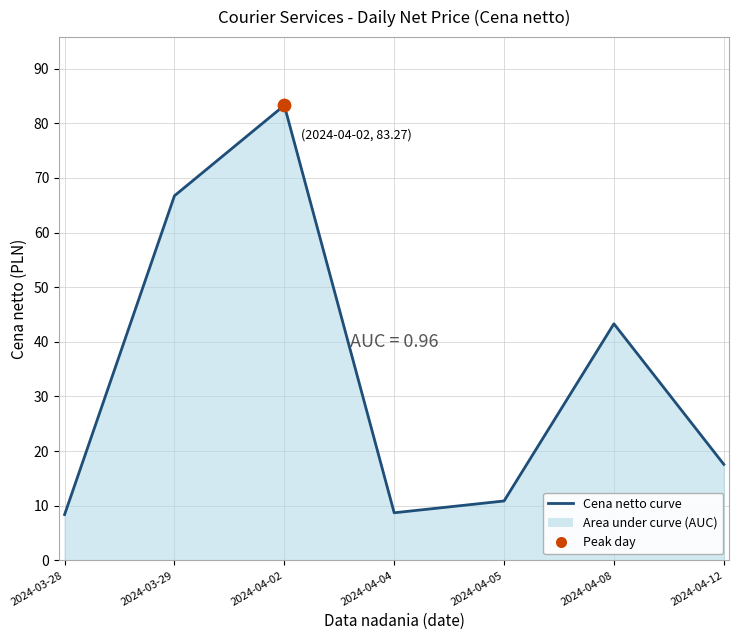

Between 2024-03-28 and 2024-04-05, which is larger?

2024-04-05